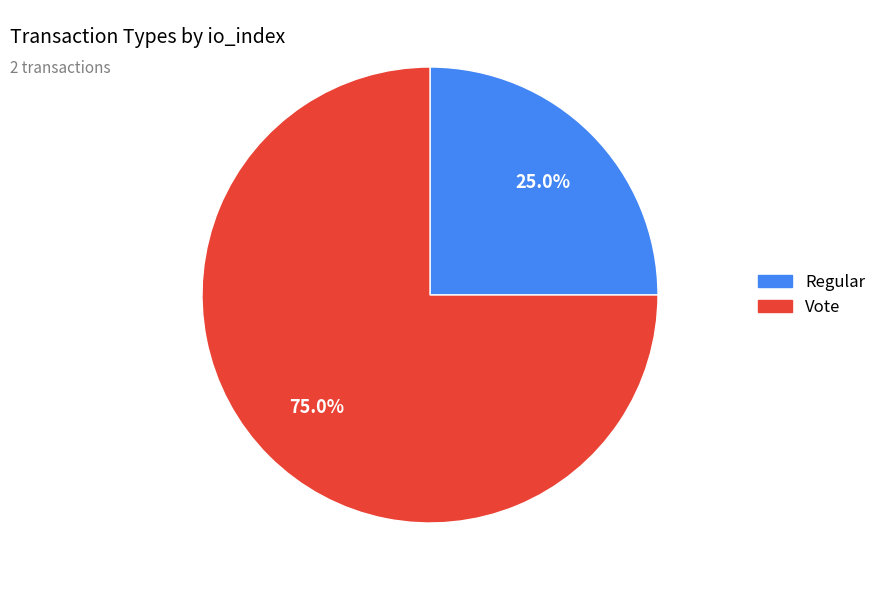

Is it true that Regular is 25% of the pie?

True